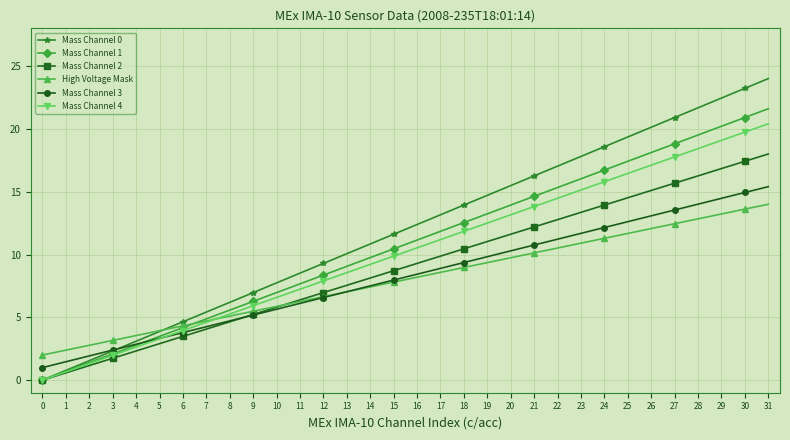

True or false: Mass Channel 0 has more than 1 interior local peaks.

False